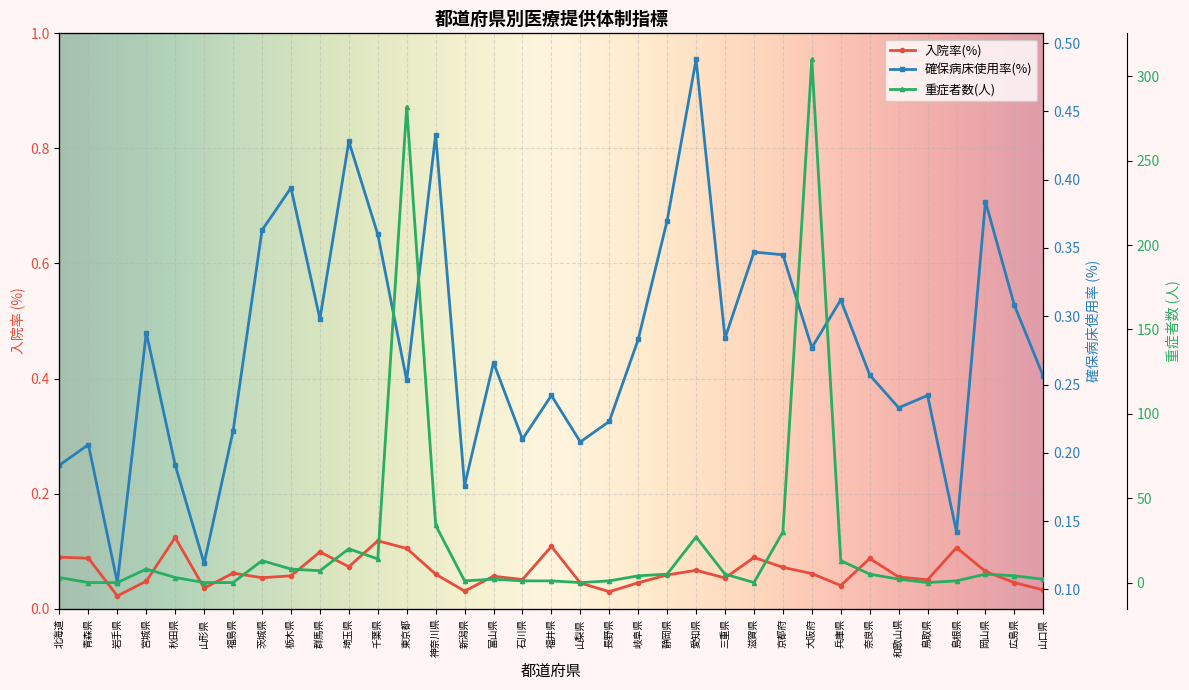

Which has a higher value, 三重県 or 北海道?

北海道